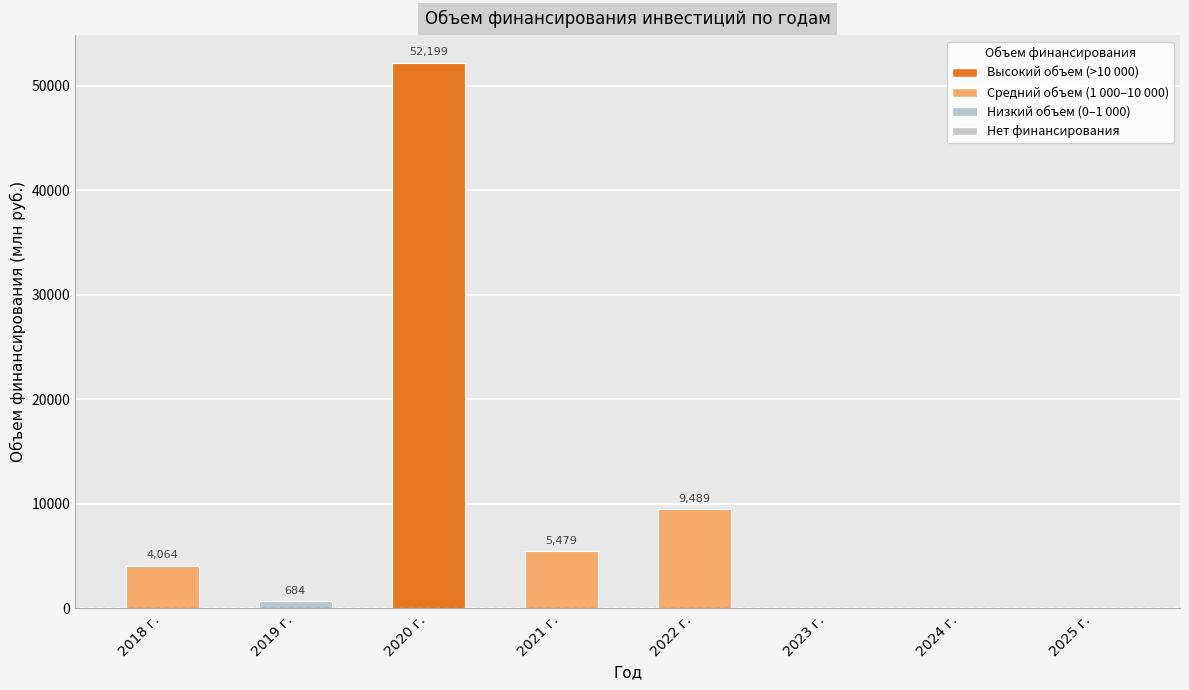

Where is the data nearest to the value 26099?

2022 г.